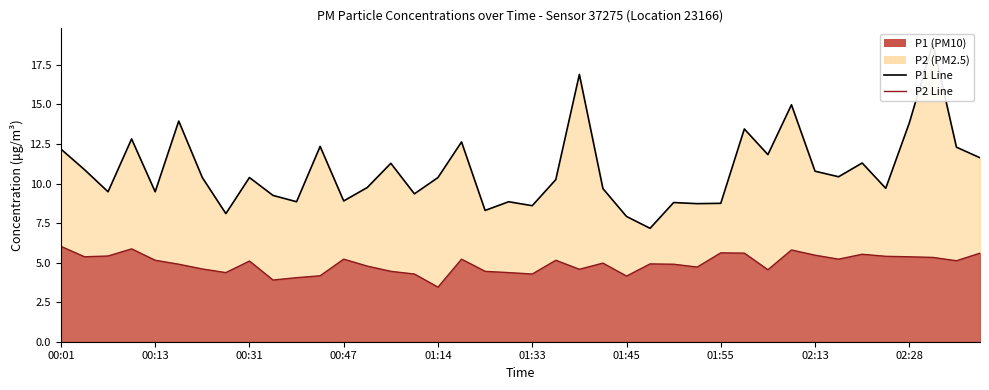

Rank the series by their maximum value, from highest to lowest.

P1 Line, P2 Line